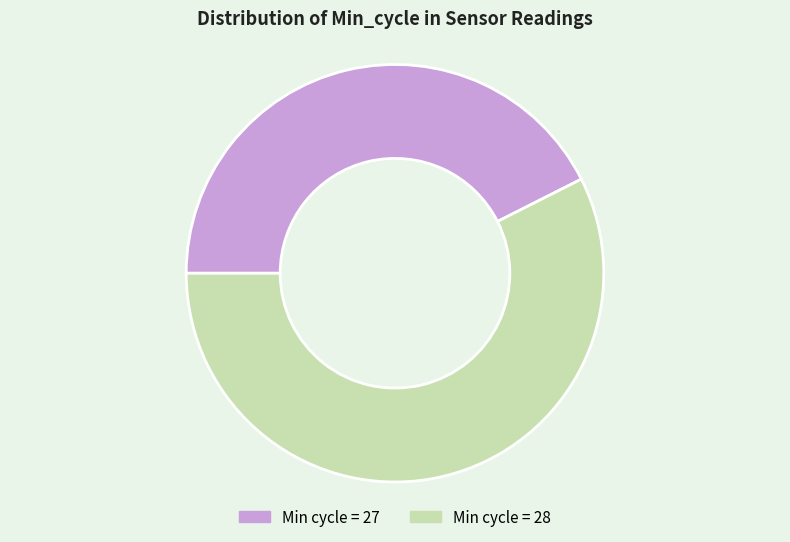

What is the smallest slice in the pie chart?

Min cycle = 27